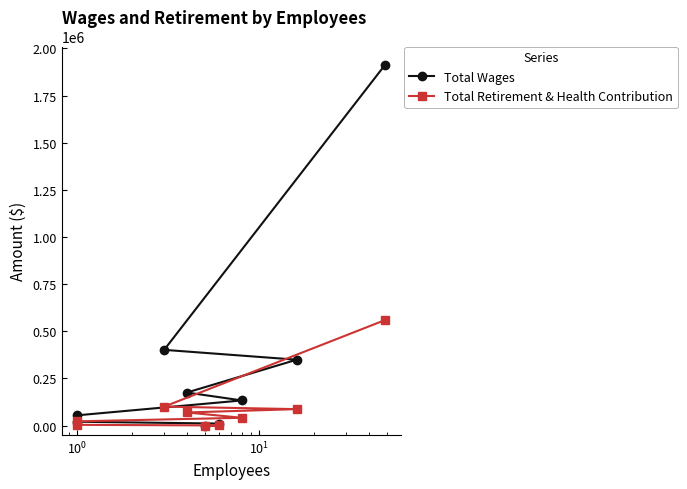

What is the value of the Total Wages point at the 6th from the left?

54305